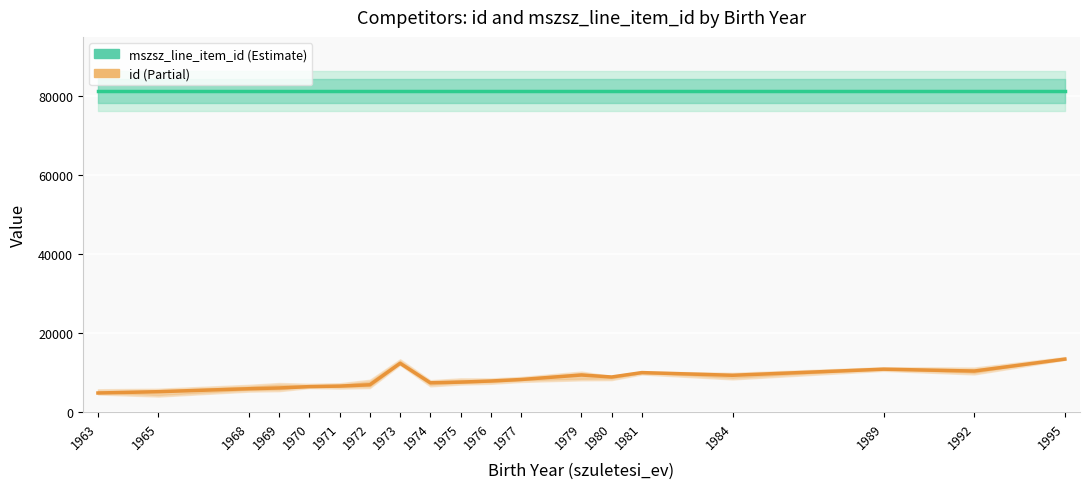

At 1963, list the series in order from smallest to largest.

id, mszsz_line_item_id